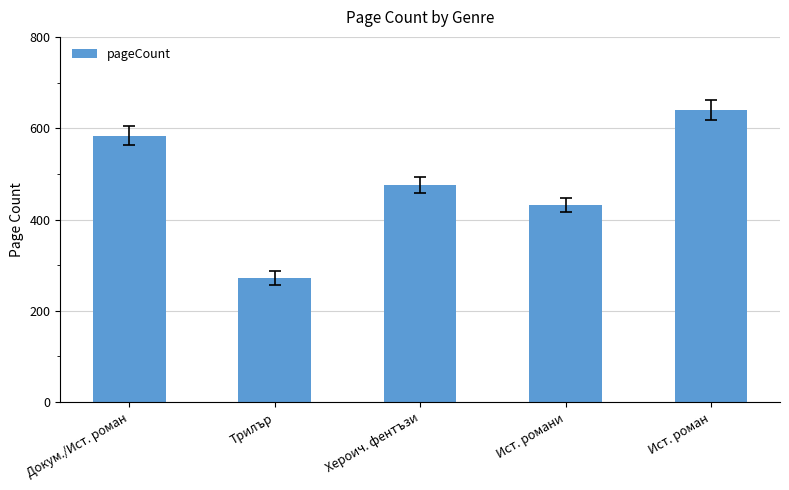

How many data points does each series have?

5